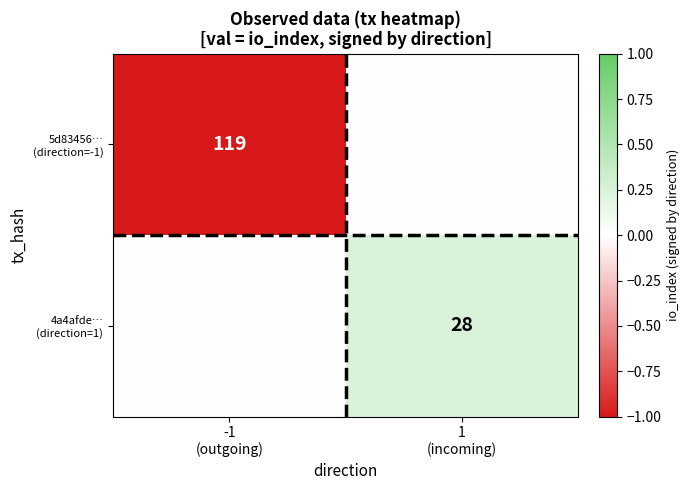

Which has a higher value, 1
(incoming) or -1
(outgoing)?

1
(incoming)